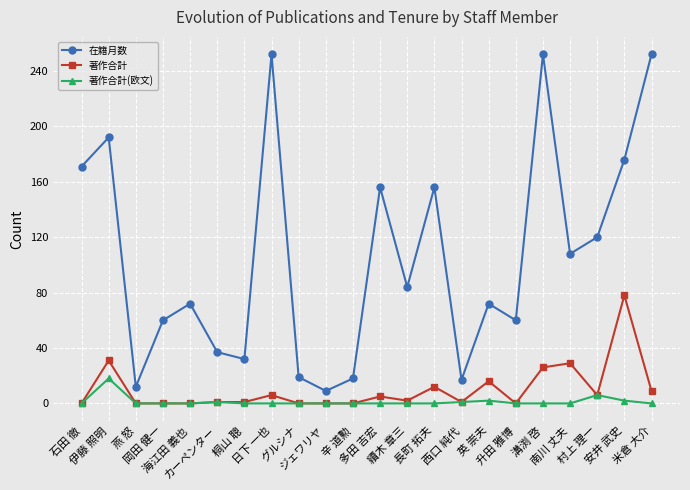

Is it true that 在籍月数 equals 108 at 南川 丈夫?

True